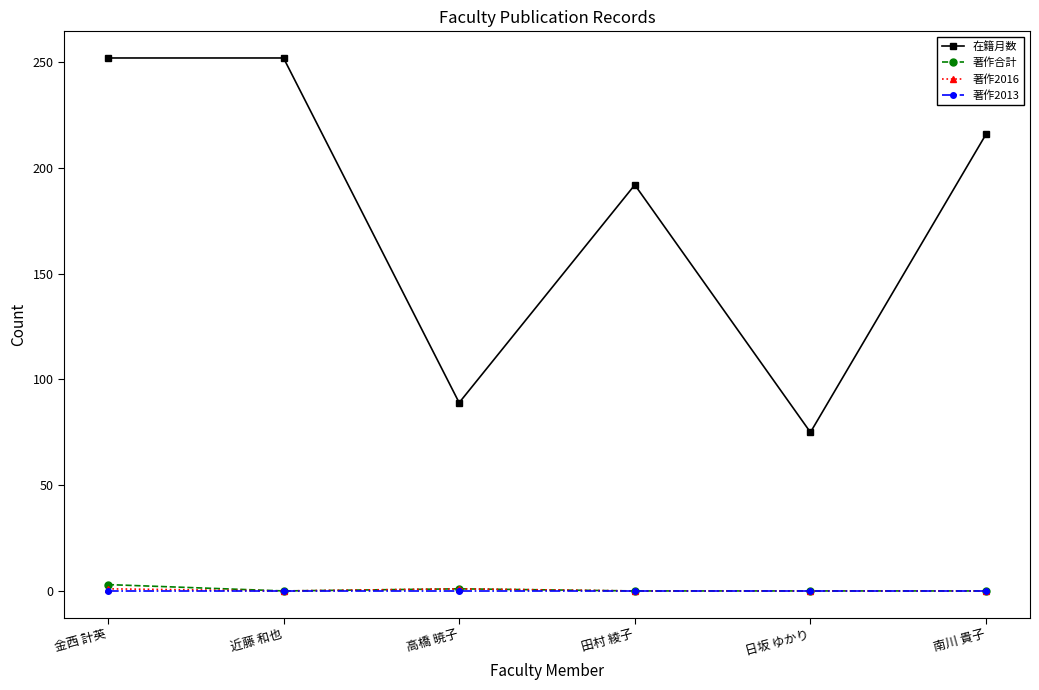

Which series has the widest spread of values?

在籍月数